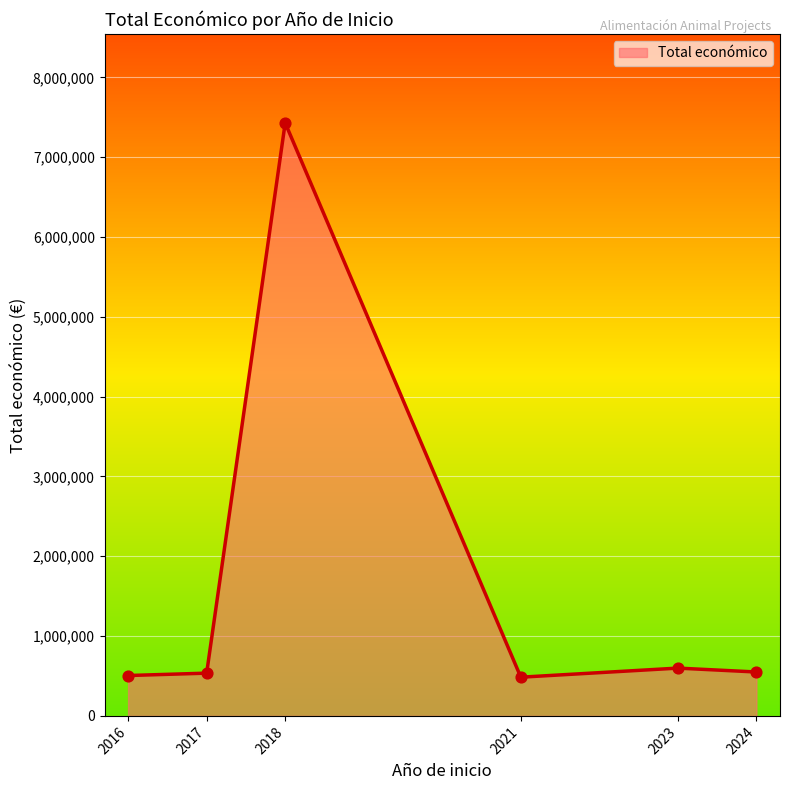

Which has a higher value, 2016 or 2018?

2018